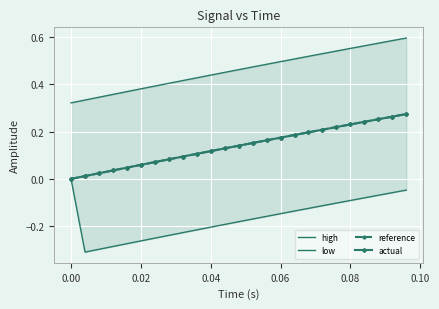

Count the number of categories in the chart.

25